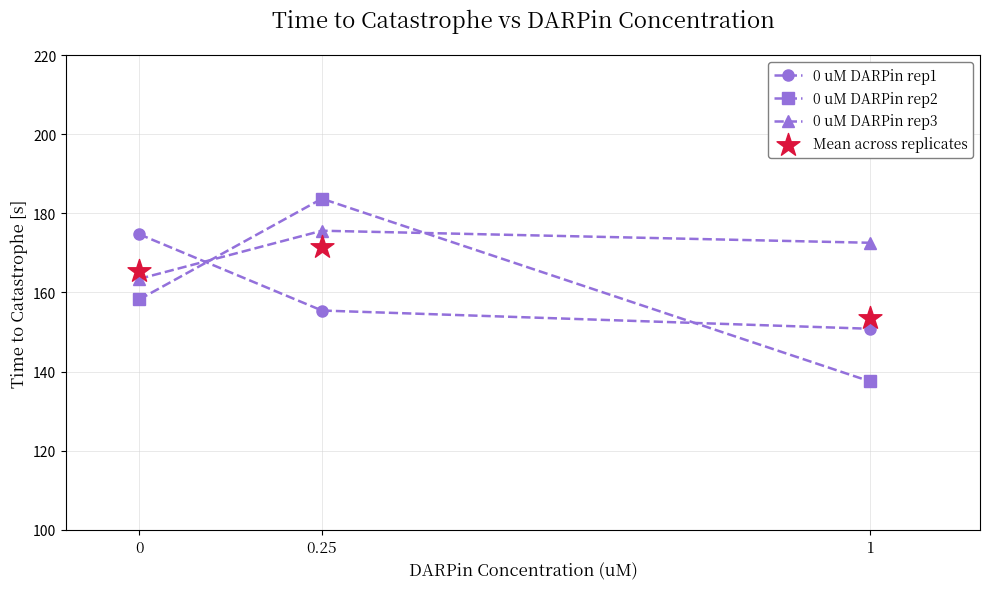

What are all the series names shown in the legend?

0 uM DARPin rep1, 0 uM DARPin rep2, 0 uM DARPin rep3, Mean across replicates